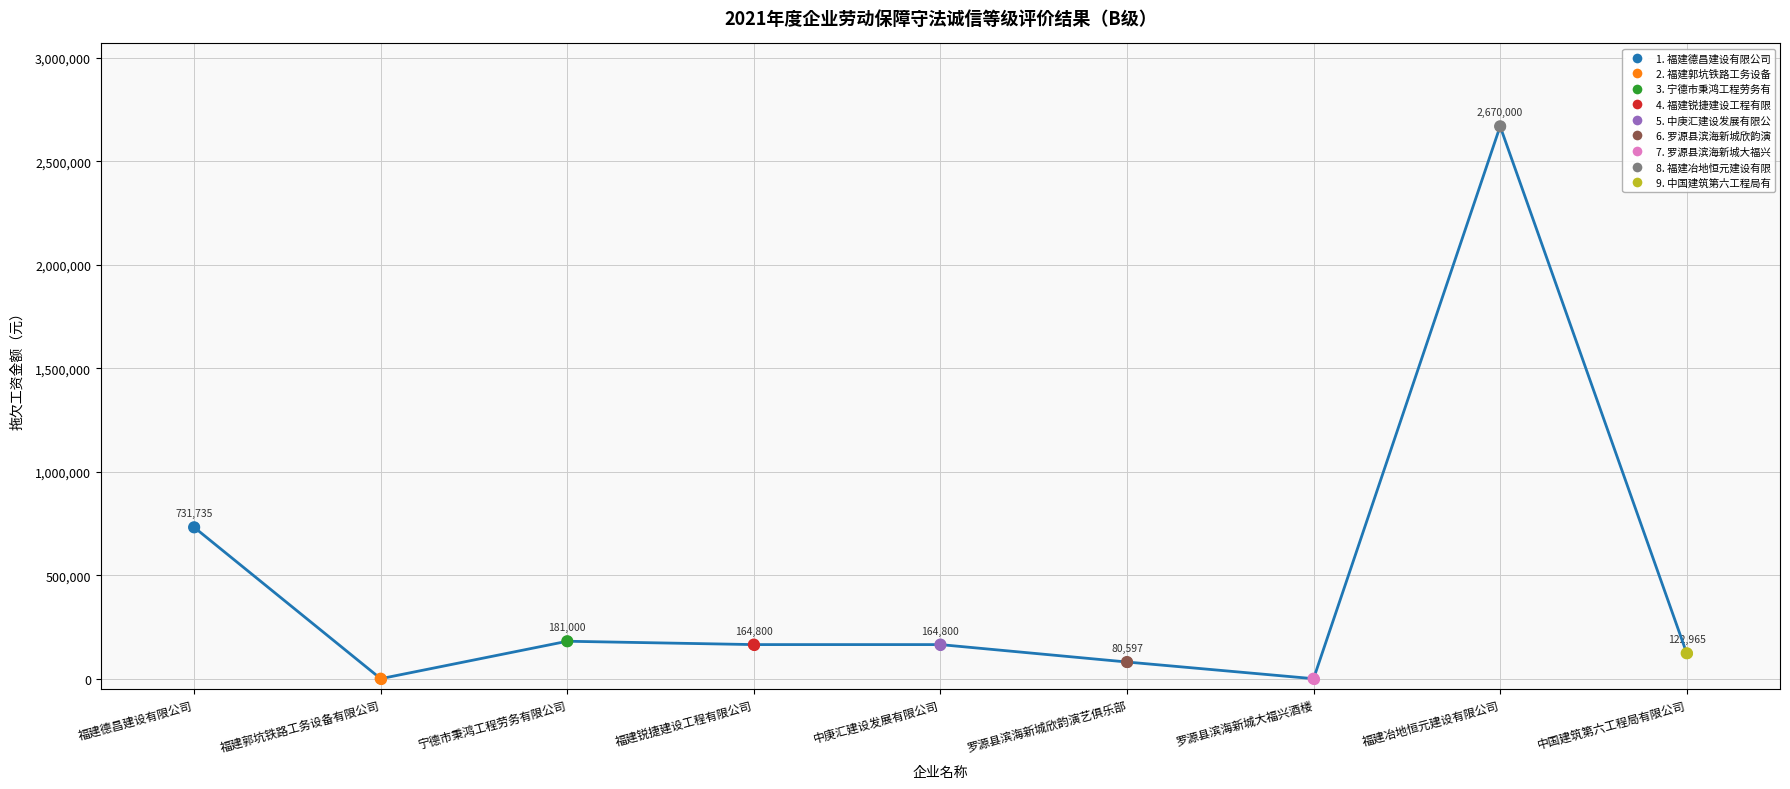

What is the change in value from 中庚汇建设发展有限公司 to 中国建筑第六工程局有限公司?

-41835